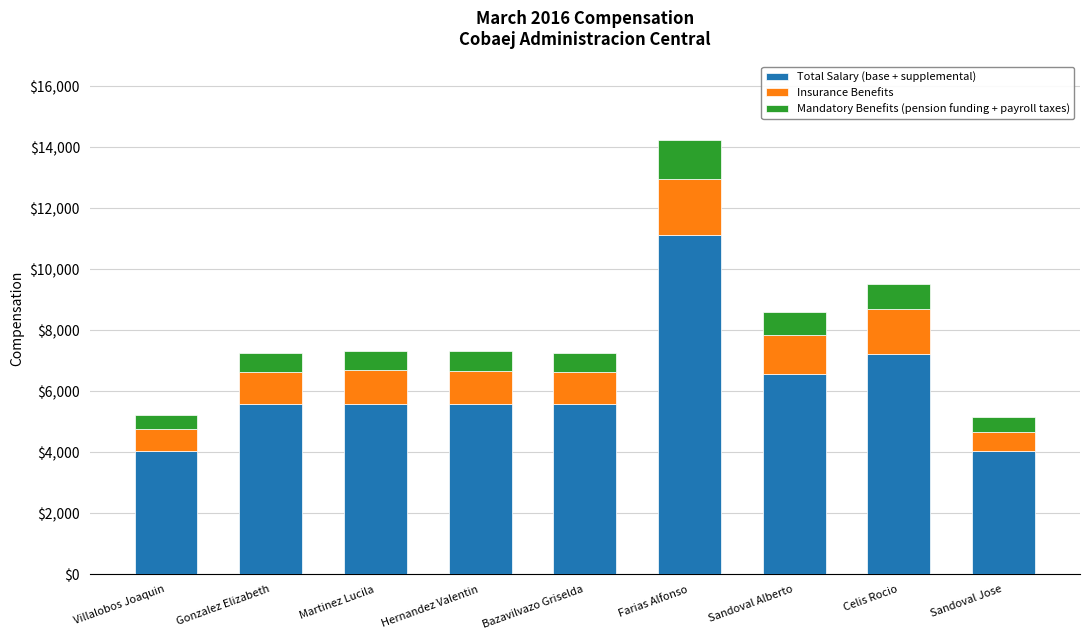

What is the approximate value of Total Salary (base + supplemental) at Bazavilvazo Griselda?

5590.3